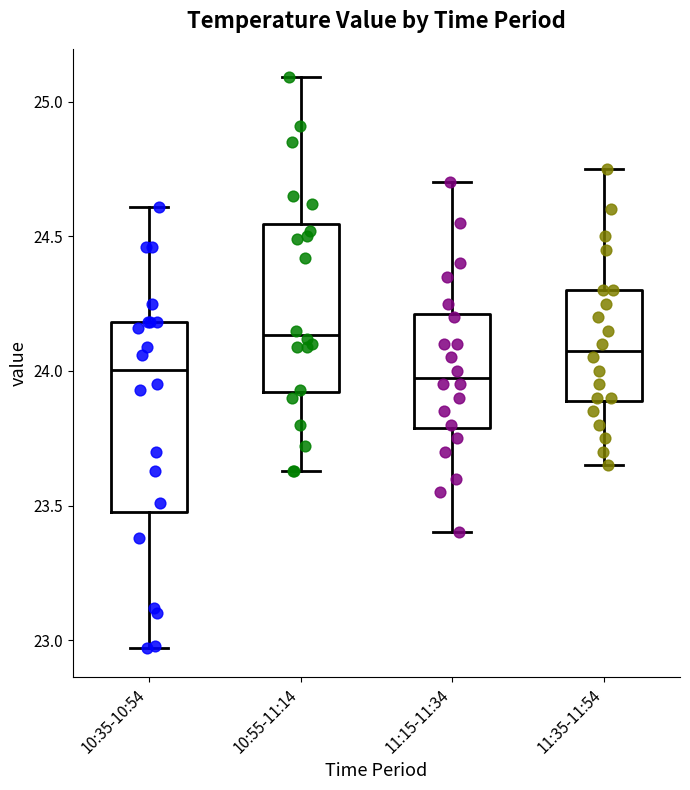

Where does the median line of the box for 11:35-11:54 sit on the y-axis? The values are not printed on the chart, so give them approximately, as read against the axis.

24.10